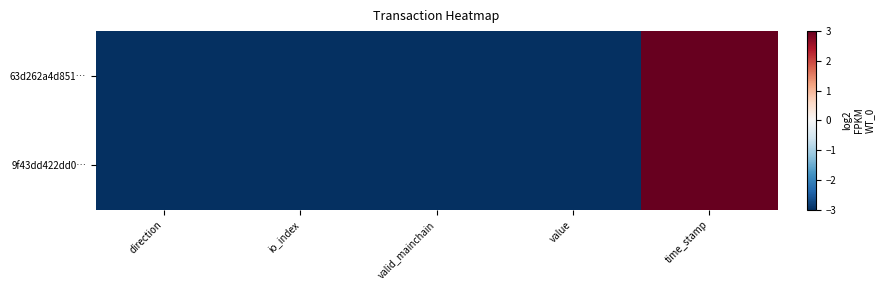

Reading right to left, extract all data points from this chart.

63d262a4d851…: time_stamp=3.0	value=-3.0	valid_mainchain=-3.0	io_index=-3.0	direction=-3.0
9f43dd422dd0…: time_stamp=3.0	value=-3.0	valid_mainchain=-3.0	io_index=-3.0	direction=-3.0